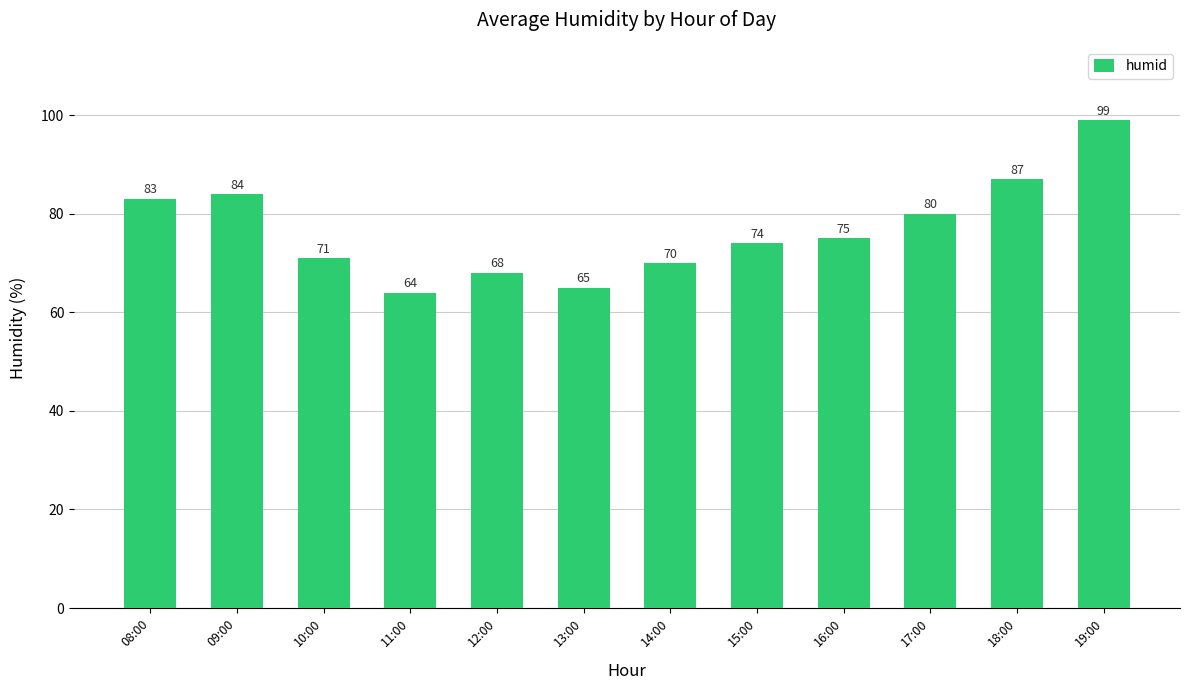

The value at 19:00 is 99. True or false?

True